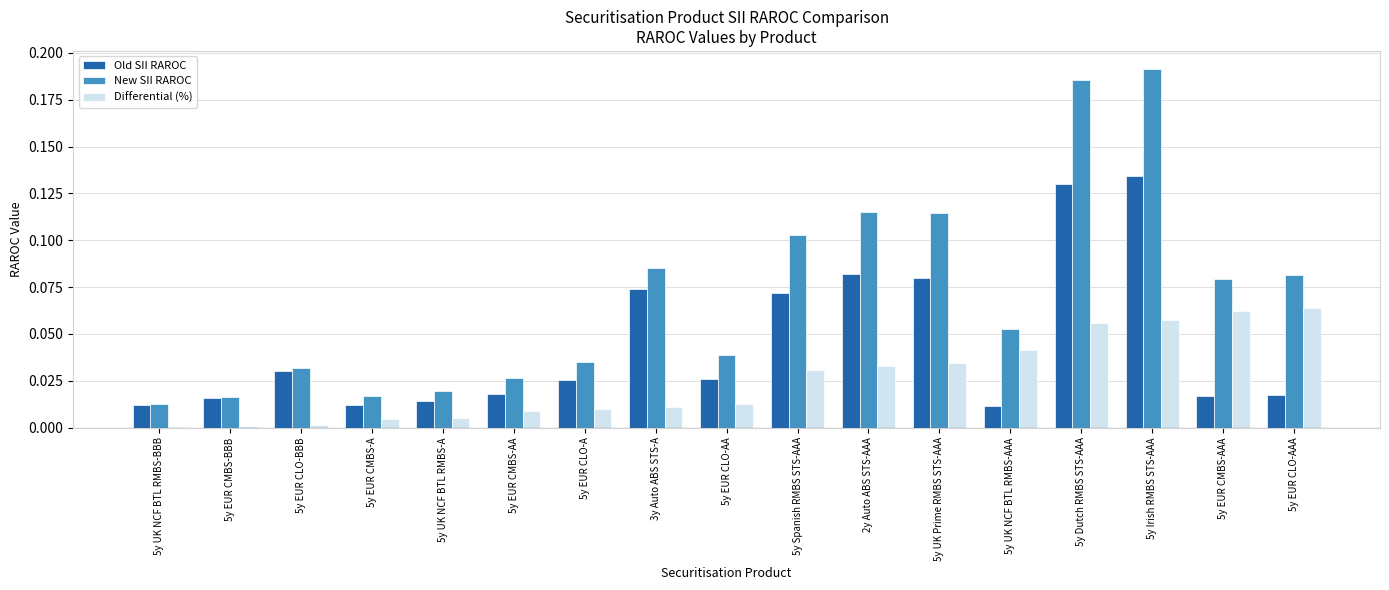

Are the bars grouped side by side (vs. stacked)?

Yes